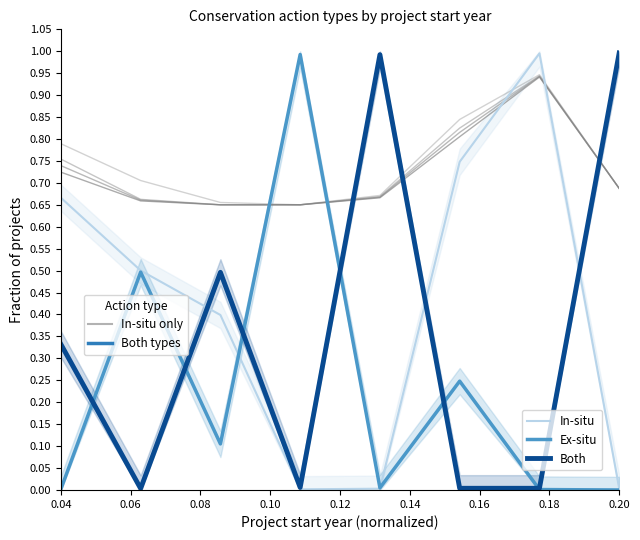

How many categories are shown in the chart?

8